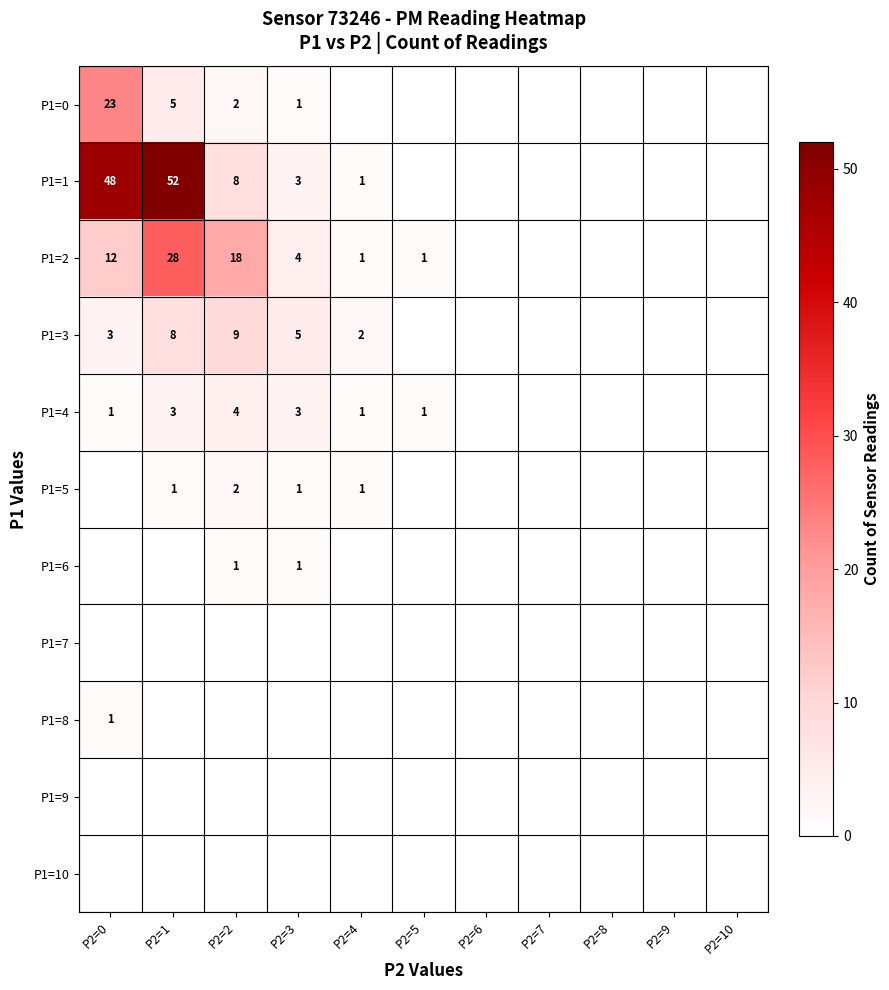

True or false: P1=5 has a value of 1 at P2=2.

False